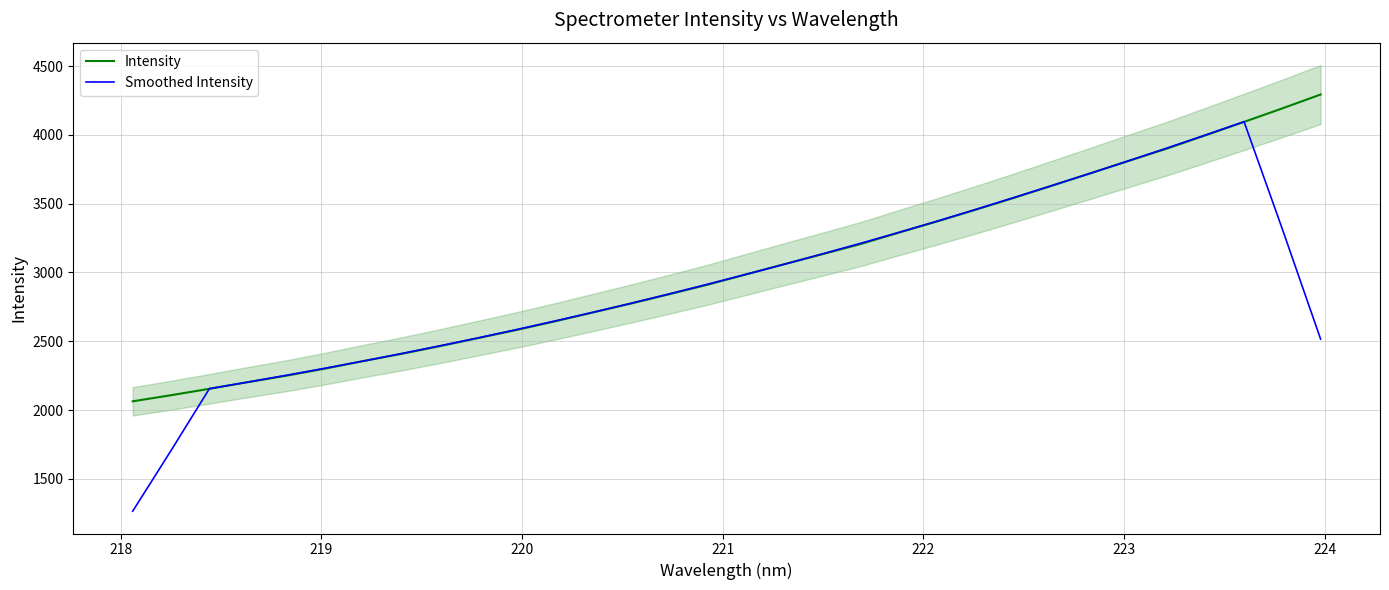

What is the lowest value of the Smoothed Intensity series?

1265.3